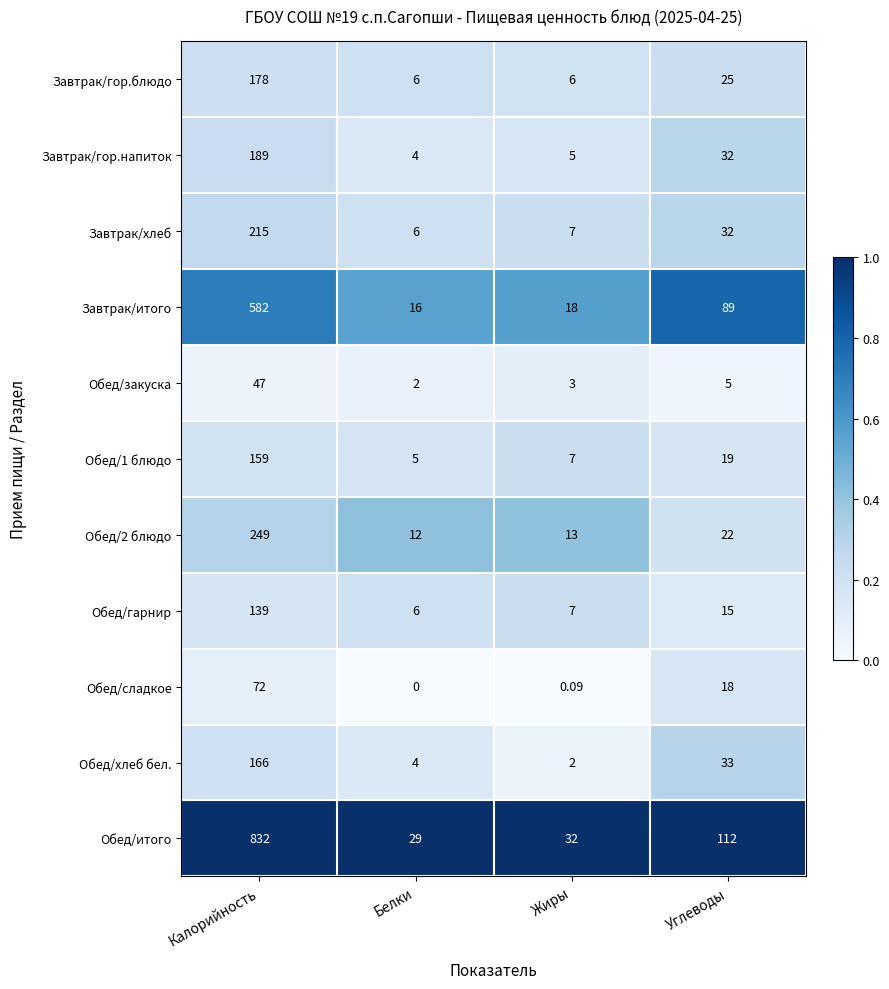

Where is Завтрак/хлеб nearest to the value 110?

Углеводы